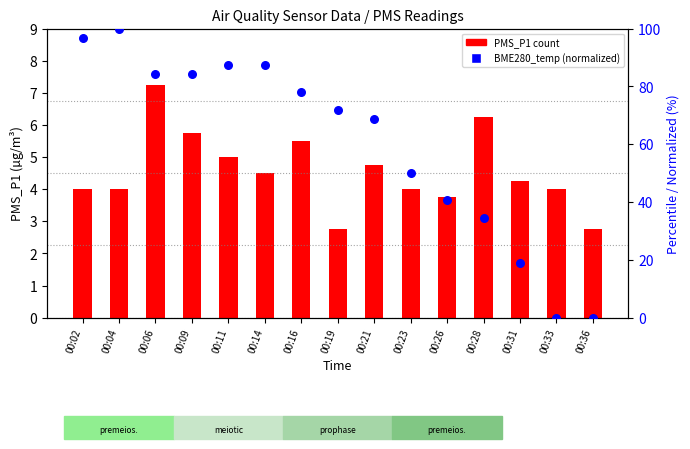

Which series has the largest total across all categories?

BME280_temperature (norm.)